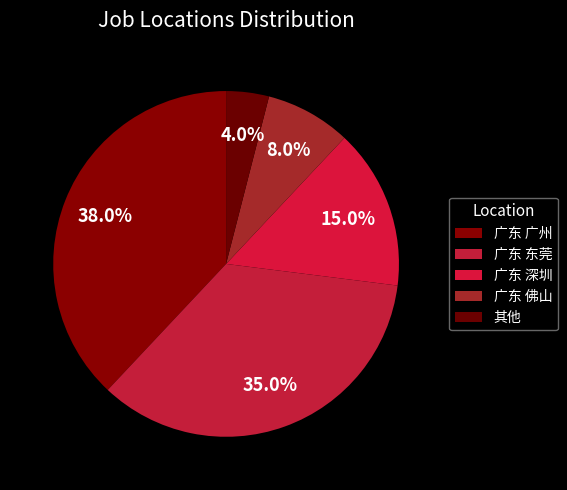

To the nearest percent, what portion does 广东 深圳 represent?

15%